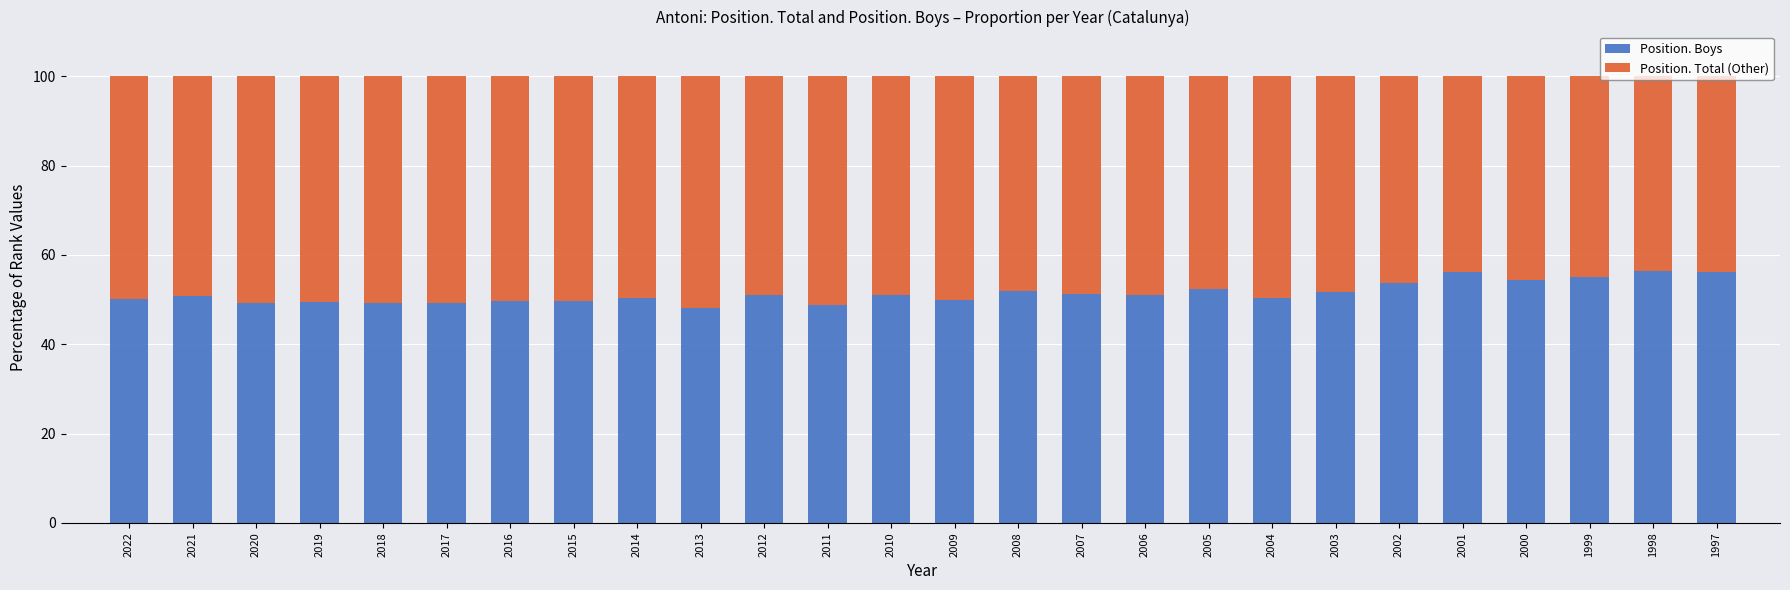

The Position. Boys series shows 51.7 at 2003. True or false?

True